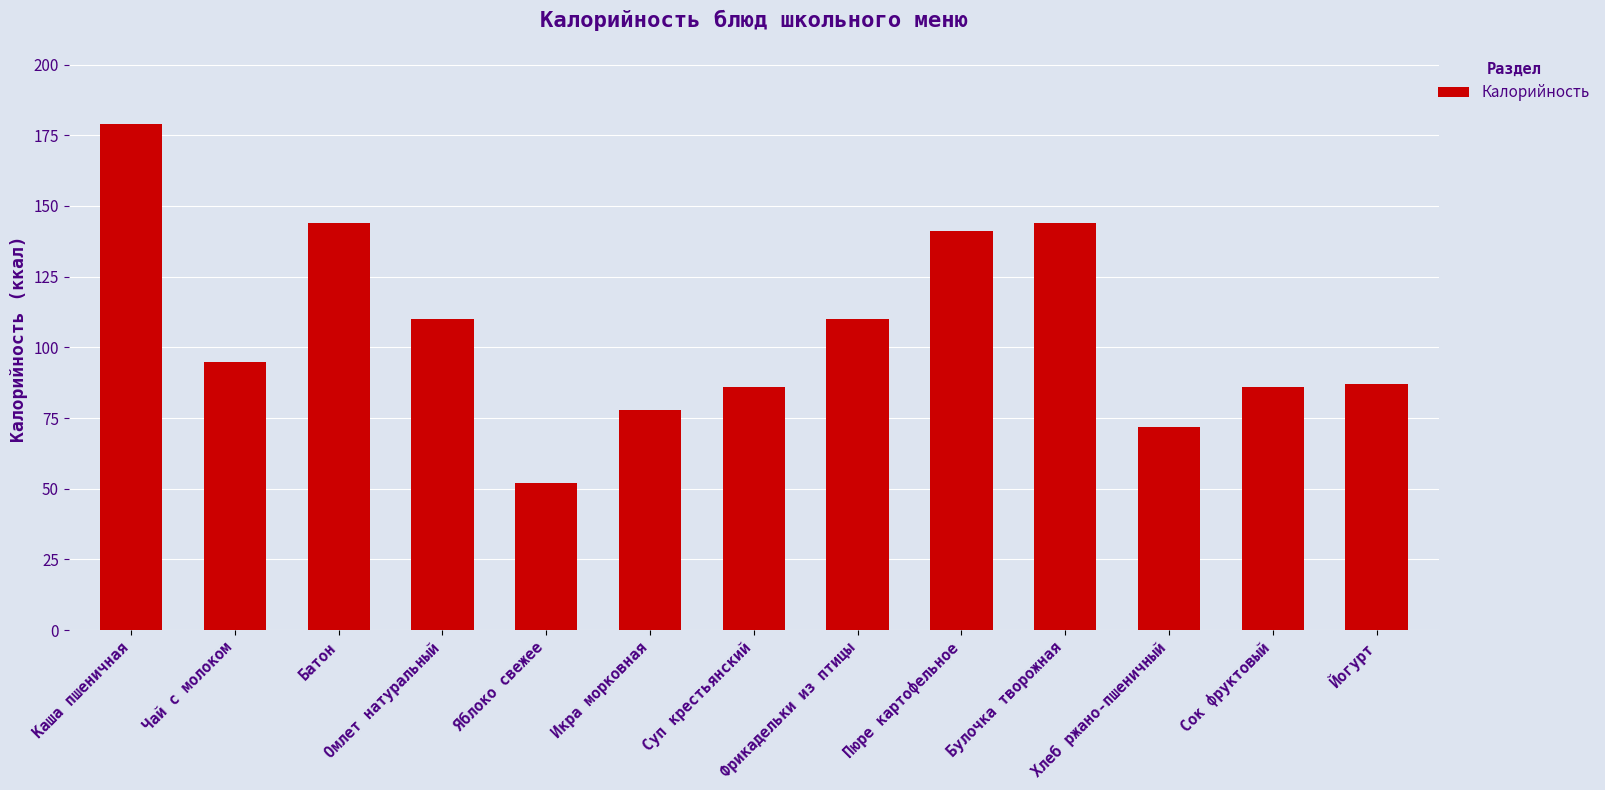

What is the difference between the second highest and minimum values?

92